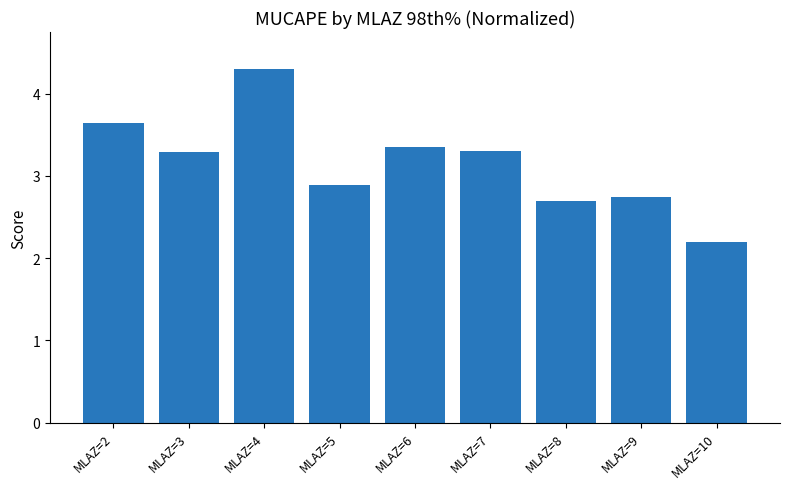

Which label corresponds to the smallest value in the chart?

MLAZ=10